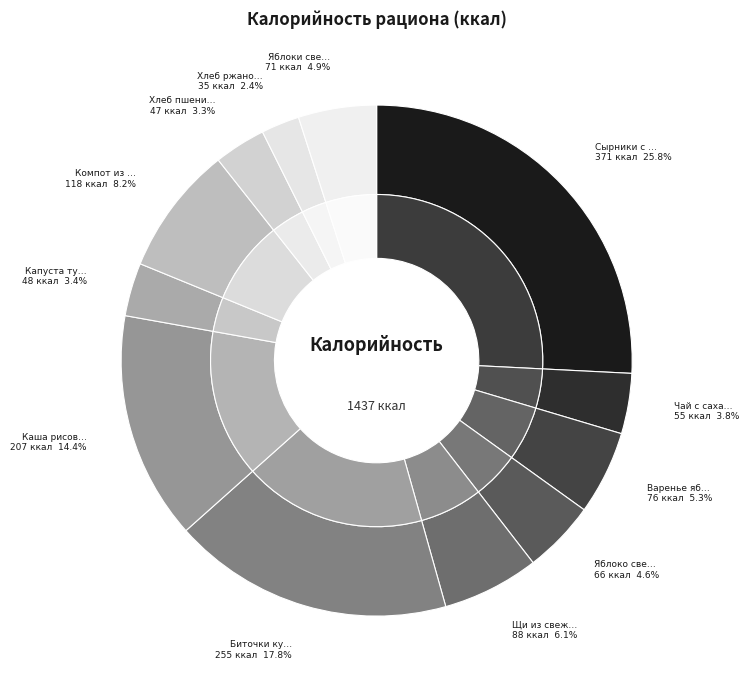

Does Капуста тушеная account for over 50% of the chart?

No